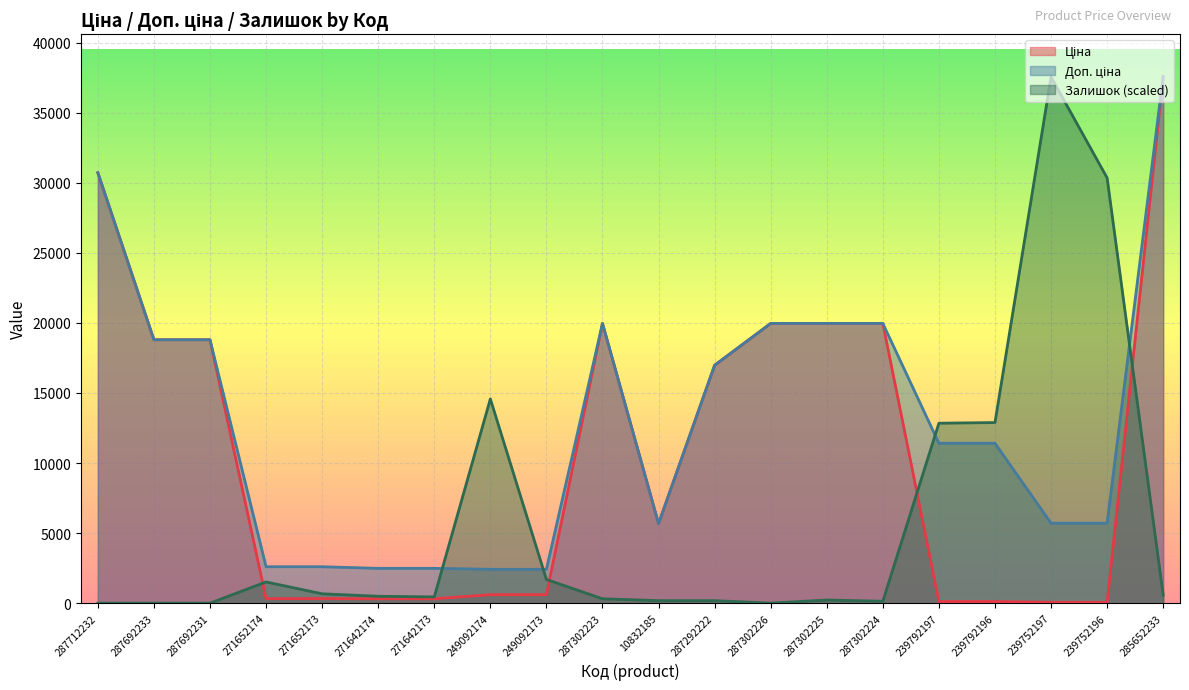

What is the sum of all Ціна values?

211231.1